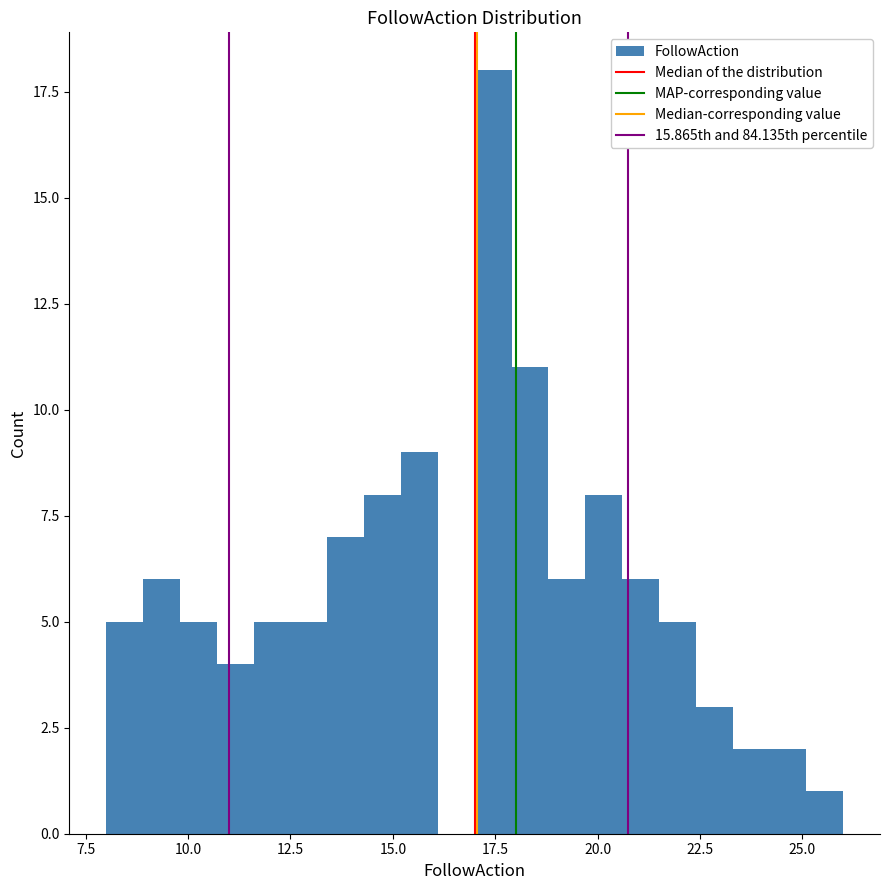

Read against the x-axis, roughly where is the centre of the tallest bar?

17.5